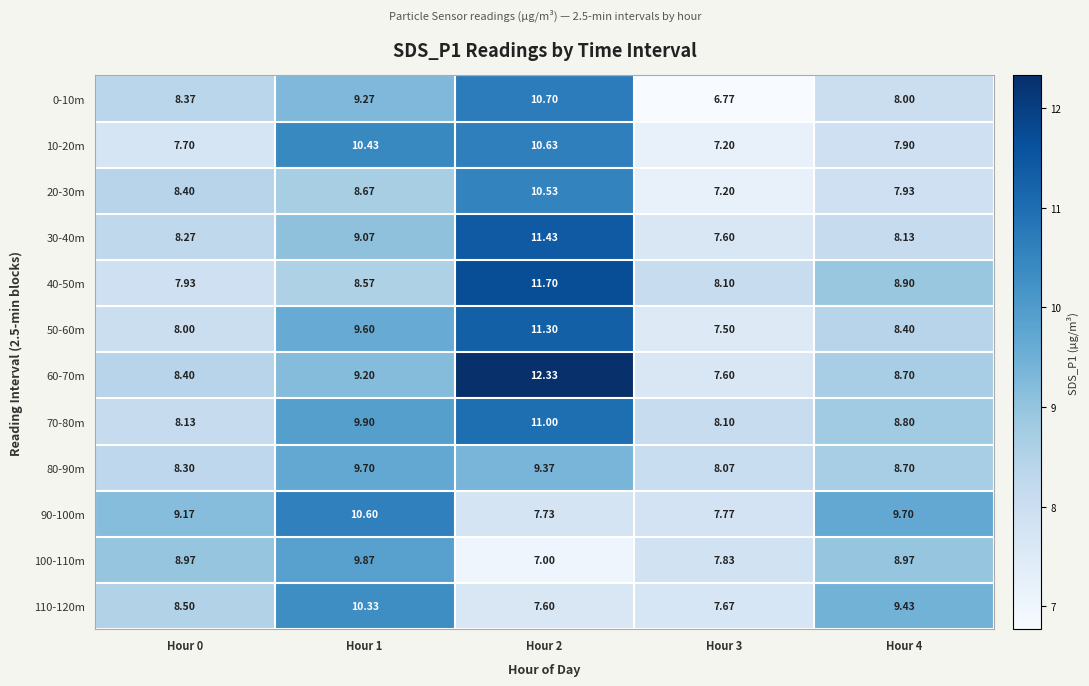

Is the value of 110-120m at Hour 3 greater than the value of 60-70m at Hour 0?

No